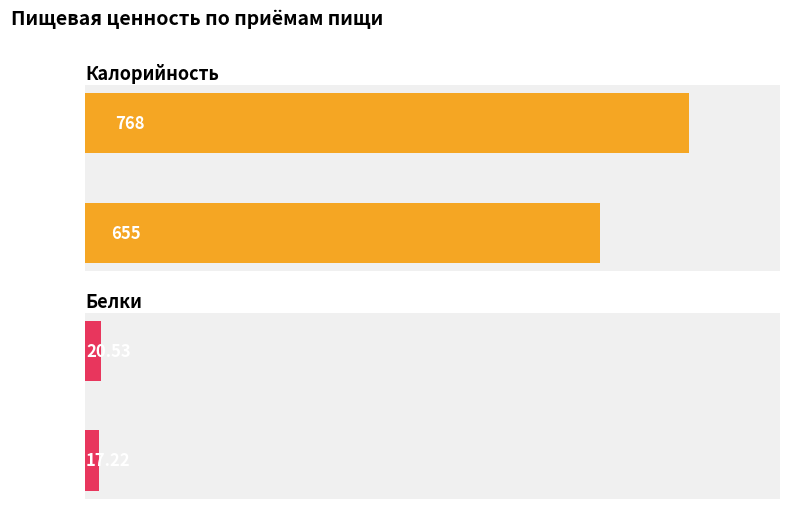

What is the minimum value for Калорийность?

655.0